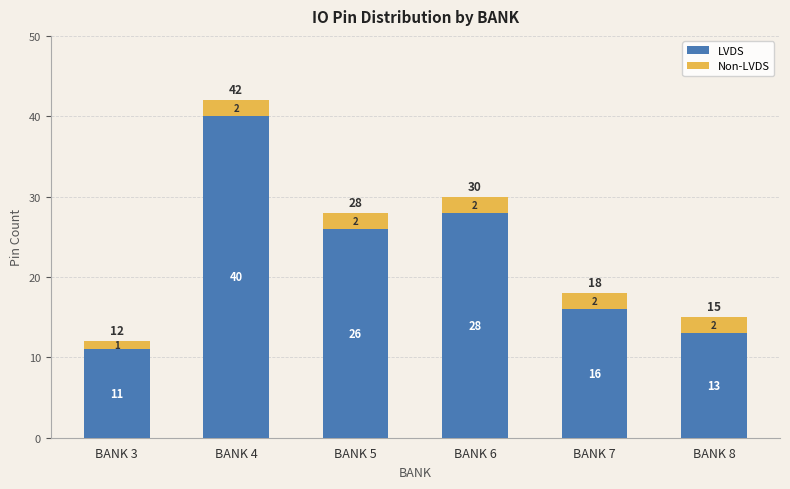

What is the minimum value for LVDS?

11